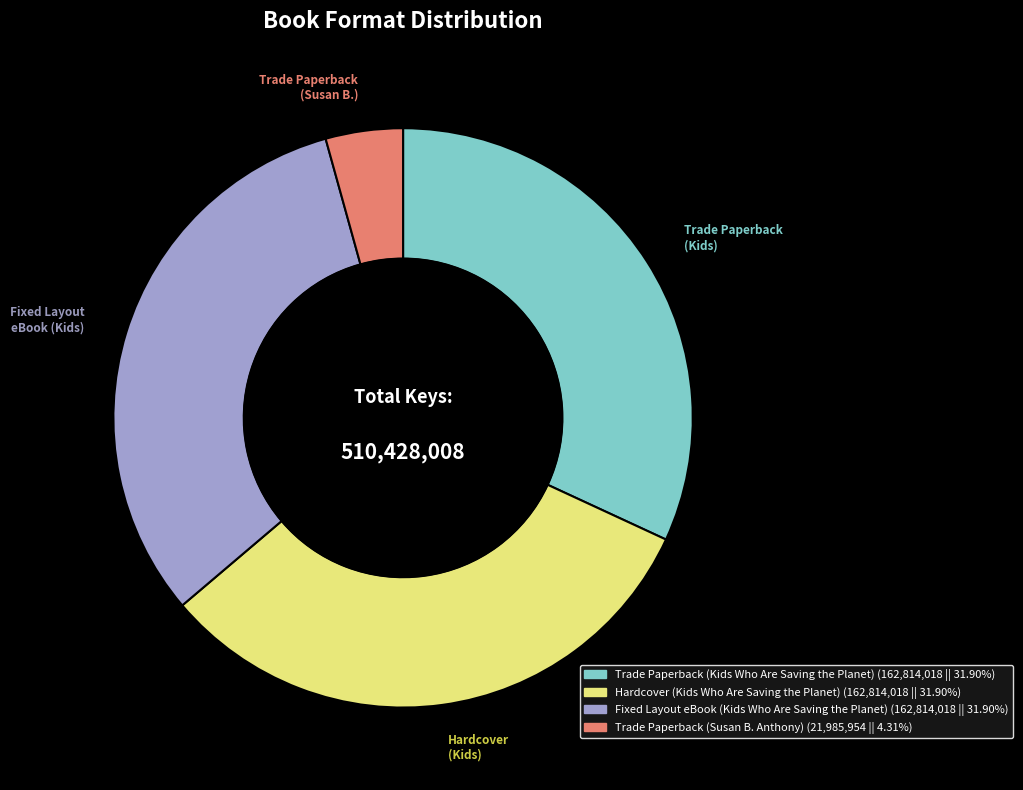

Is there a majority slice in this chart?

No